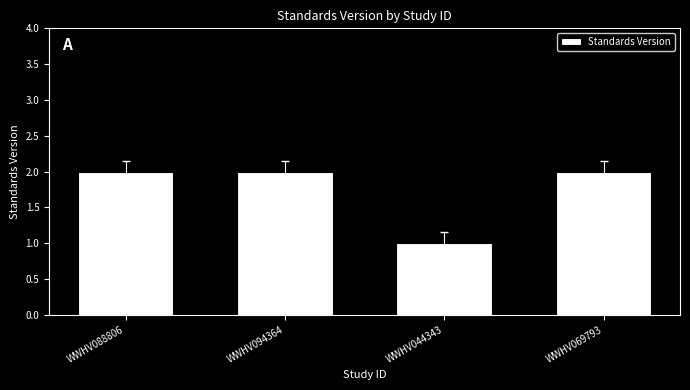

At which category does the chart reach its minimum across all series?

WWHV044343